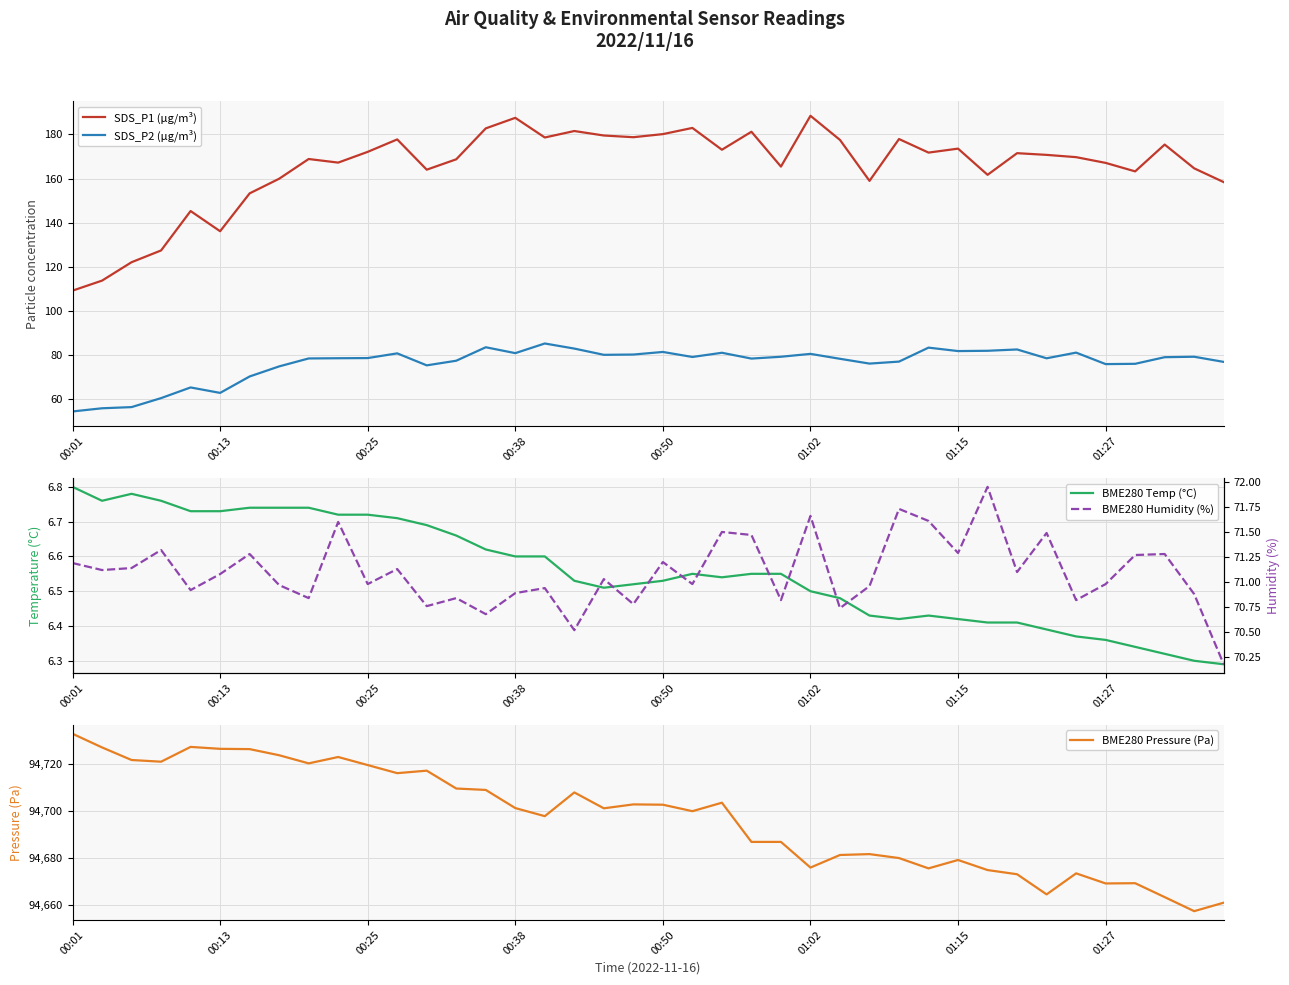

What is the total value across all series at 19?

95039.0